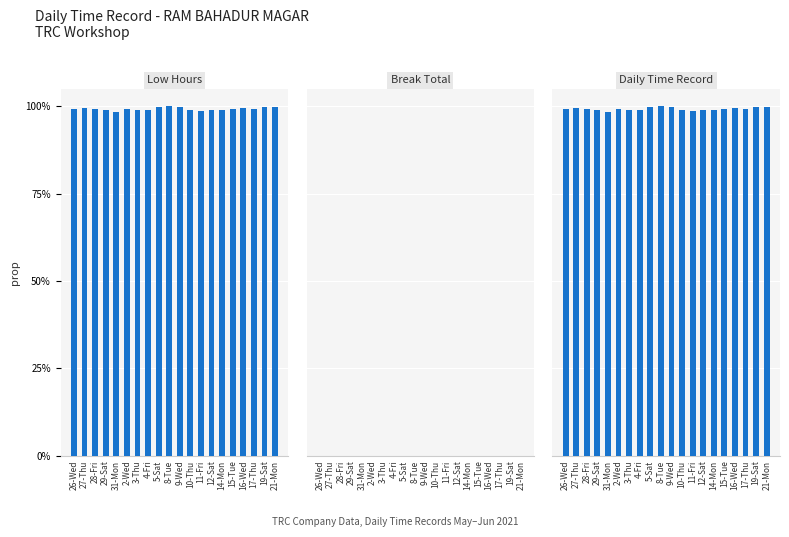

How many data points does each series have?

20